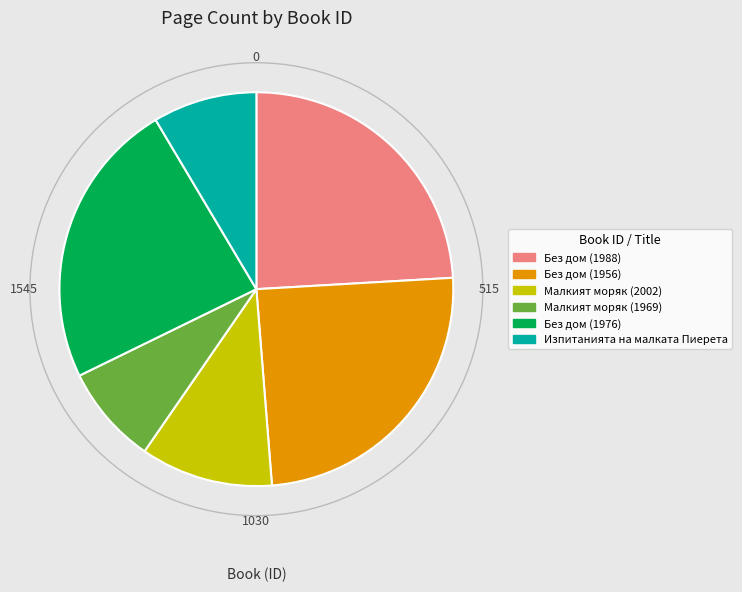

Count the number of slices in the pie.

6